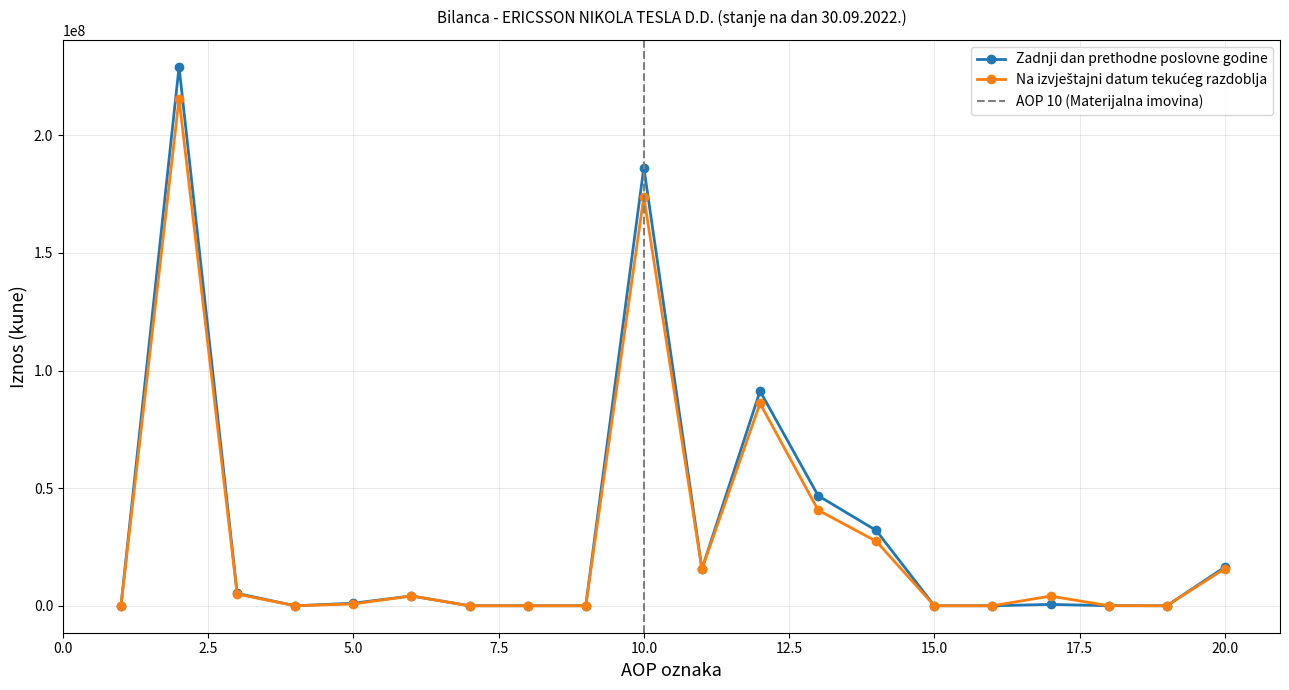

Which series has the largest total across all categories?

Zadnji dan prethodne poslovne godine